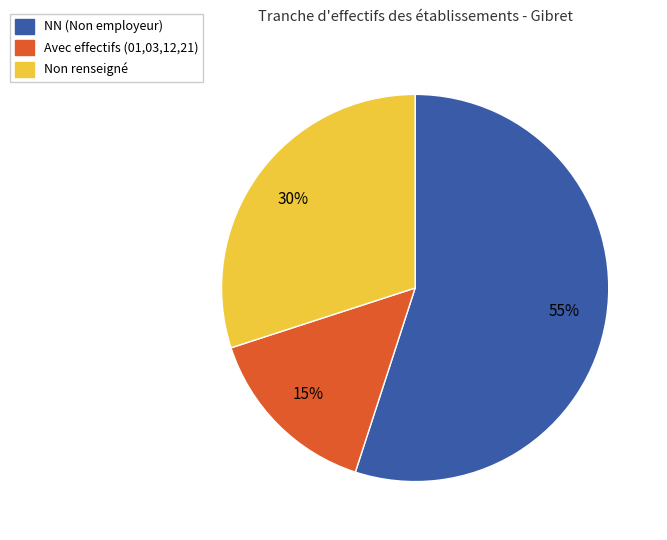

Count the number of slices in the pie.

3